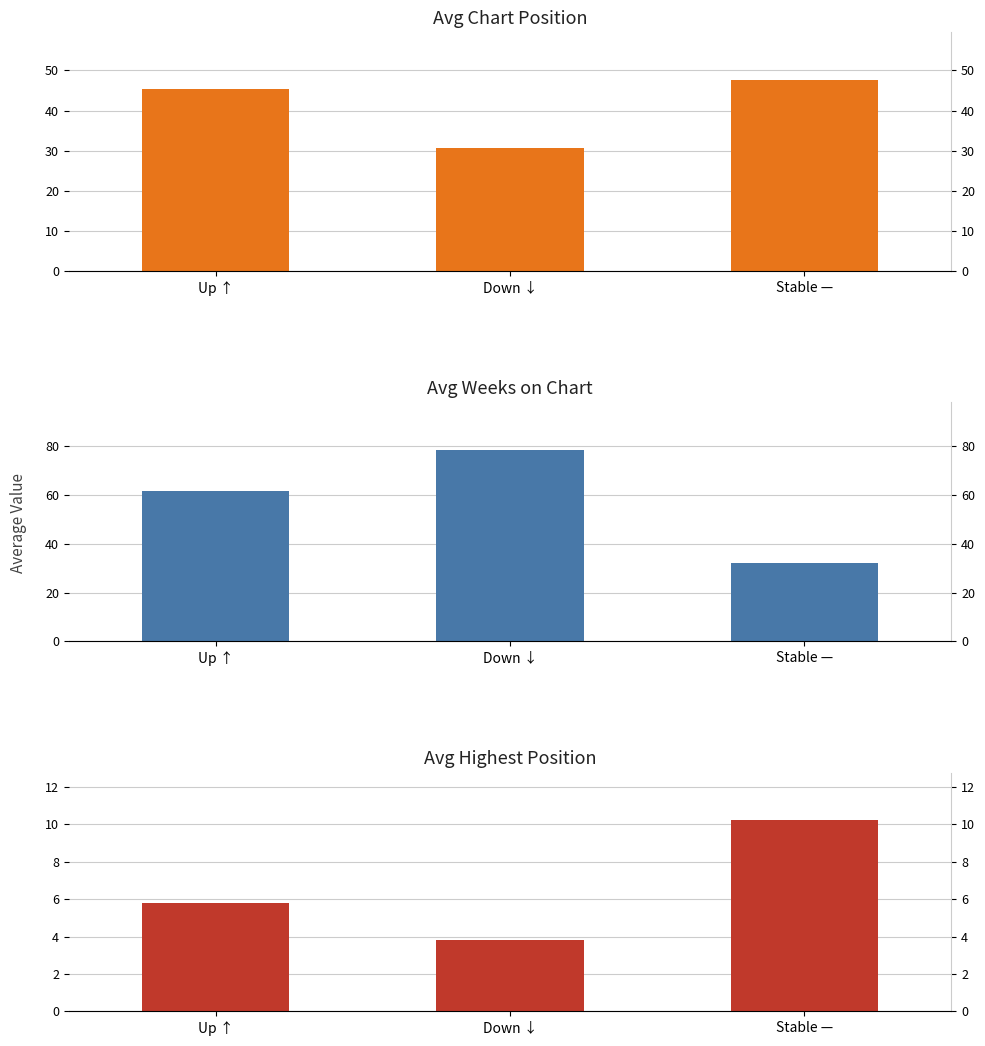

What position from the right is Up ↑?

3